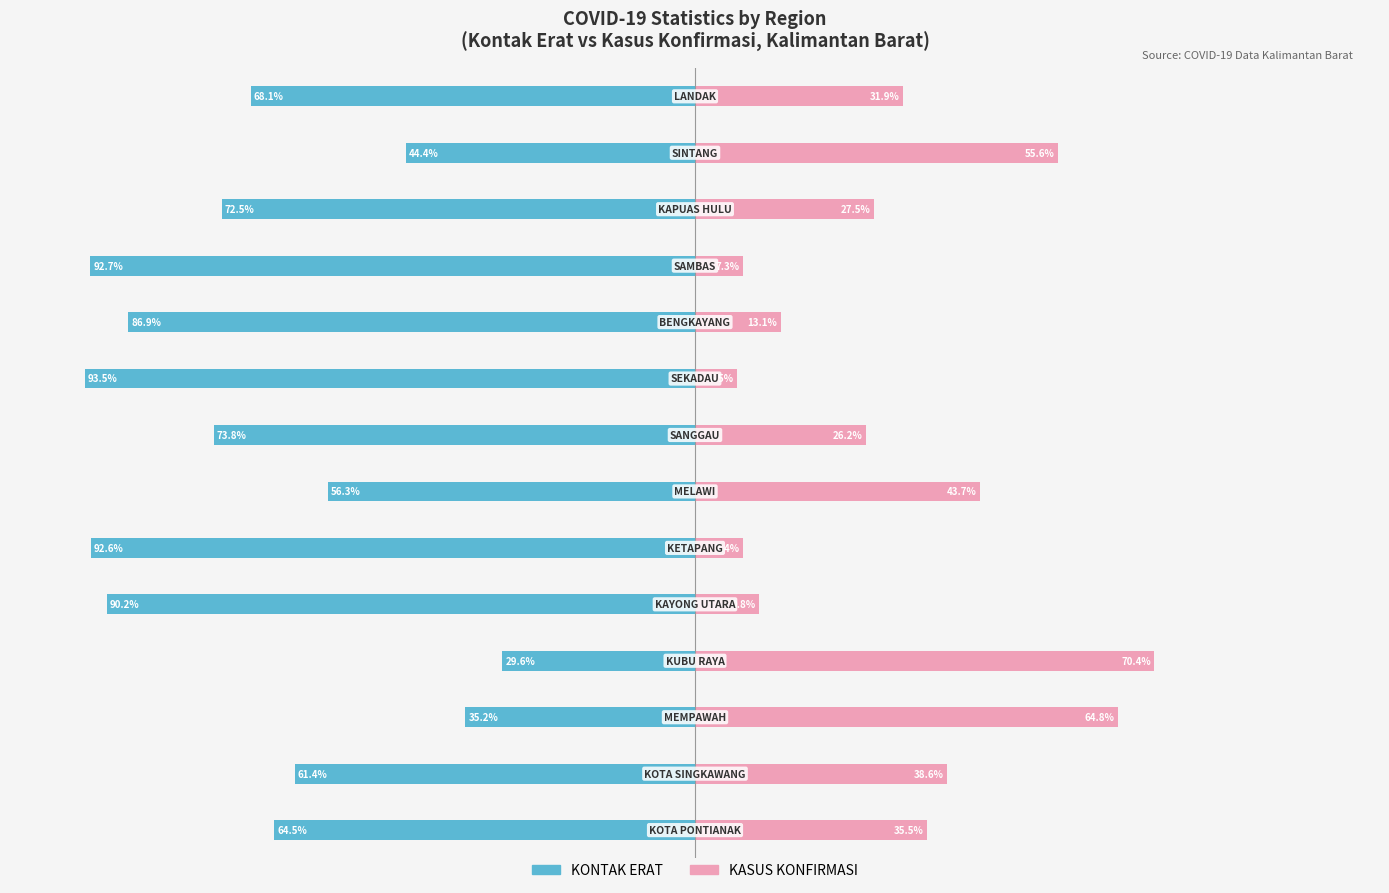

The KONTAK ERAT series shows -57.8 at 12. True or false?

False